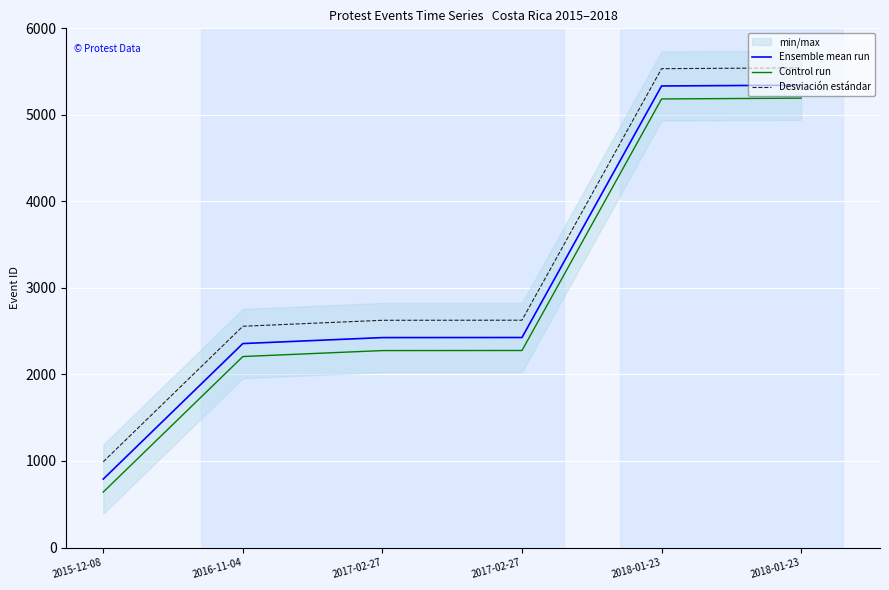

What is the difference between the Ensemble mean run values at 2017-02-27 and 2017-02-27?

1